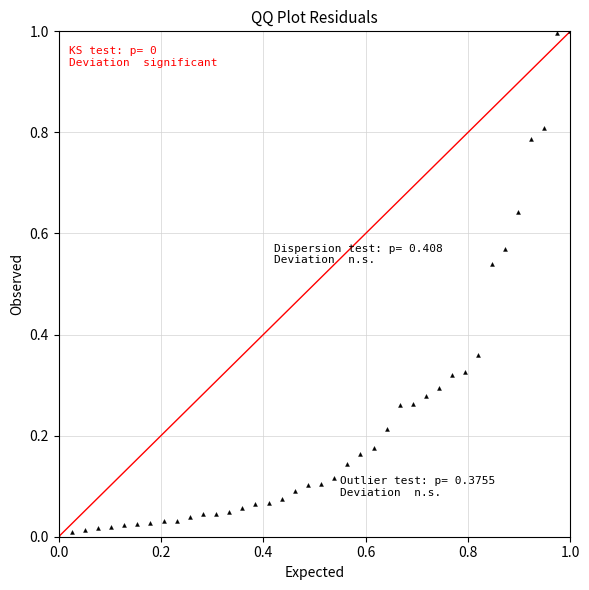

What is the range of X values (max minus min)?

1.0